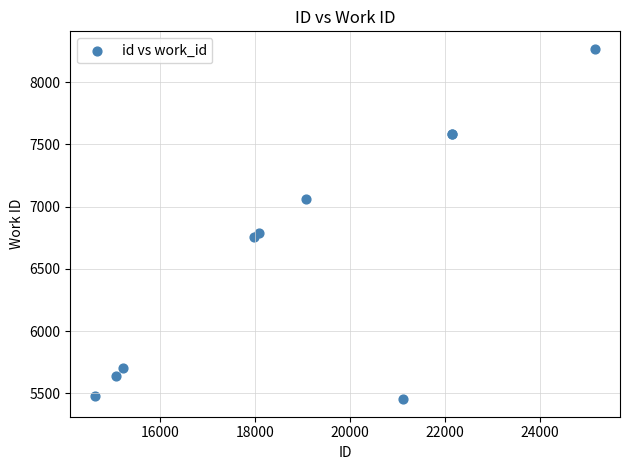

What Y value in the scatter plot is closest to 6859?

6786